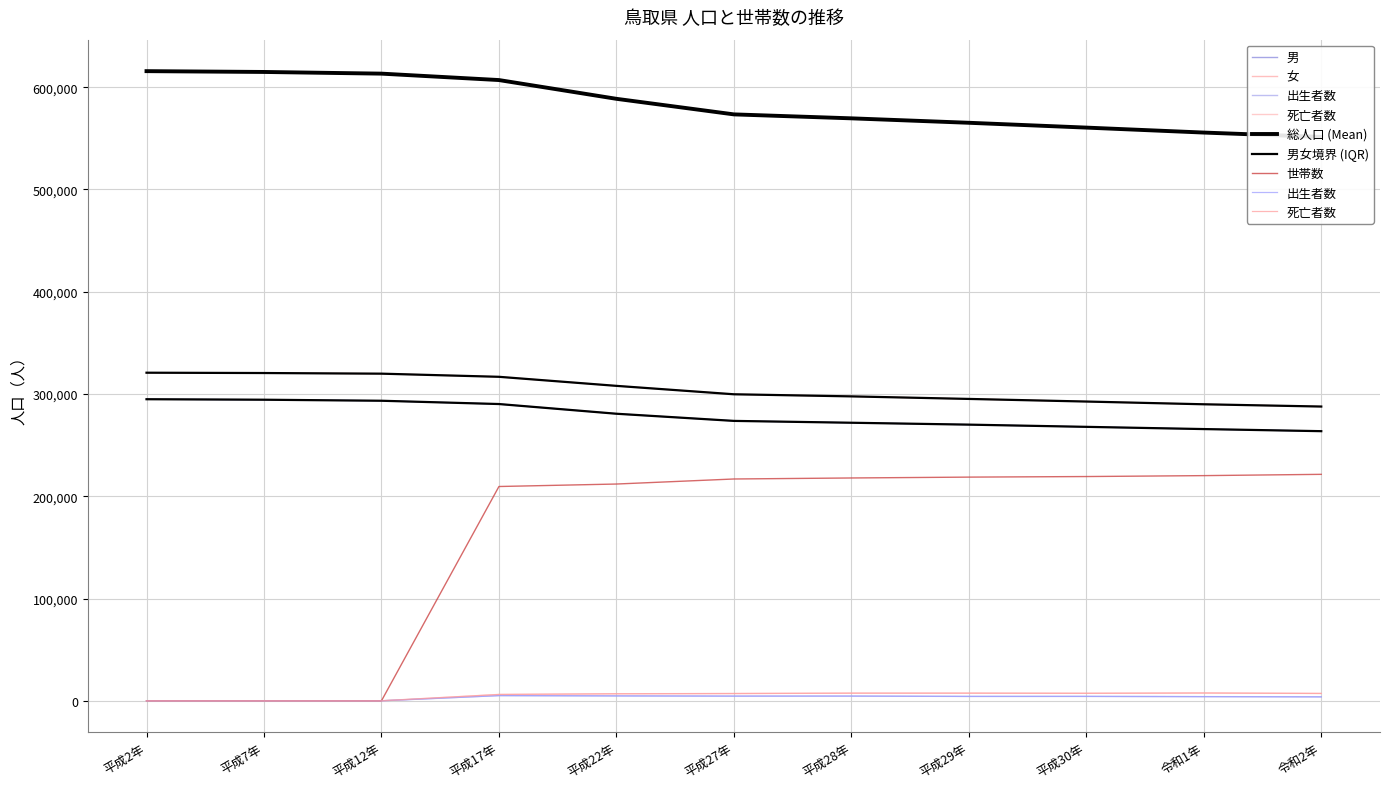

At which label does 総人口 first exceed 573441?

平成2年